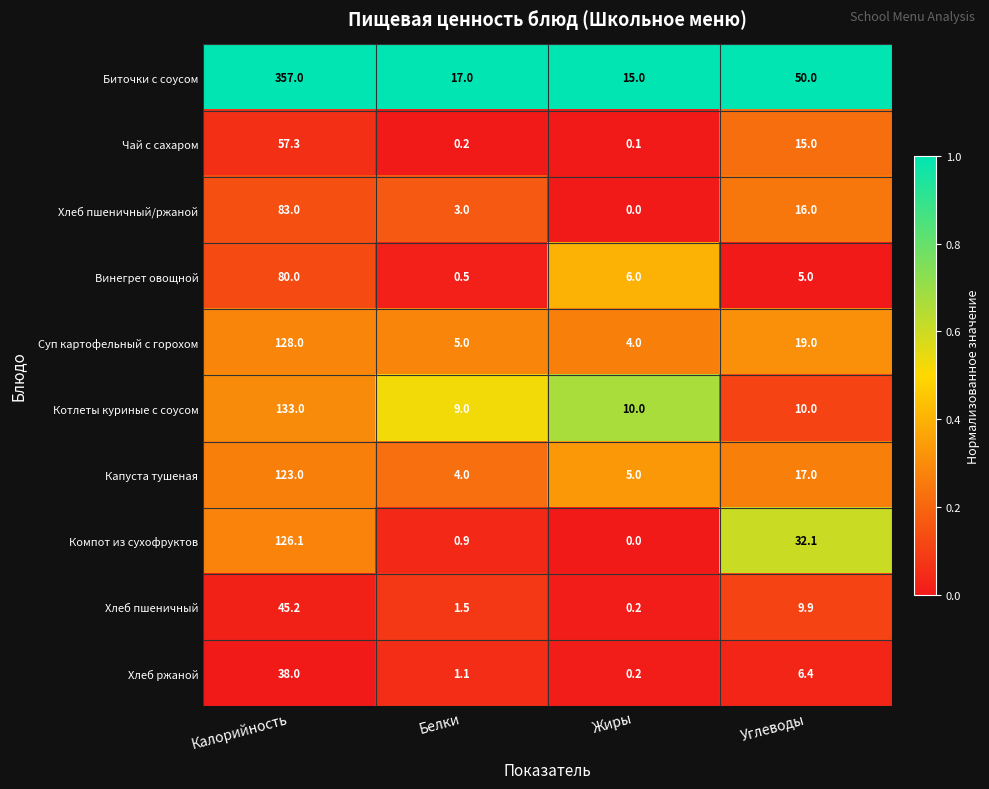

Which series has the largest total across all categories?

Биточки с соусом